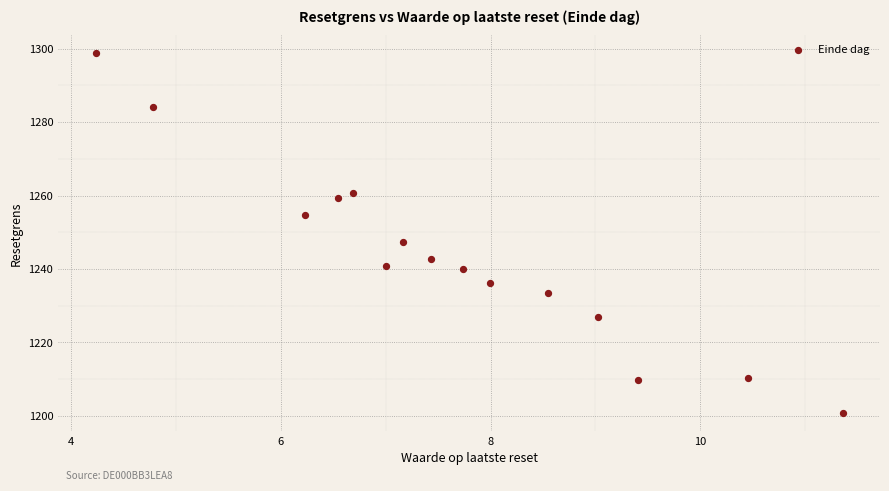

What Y value in the scatter plot is closest to 1249?

1247.4